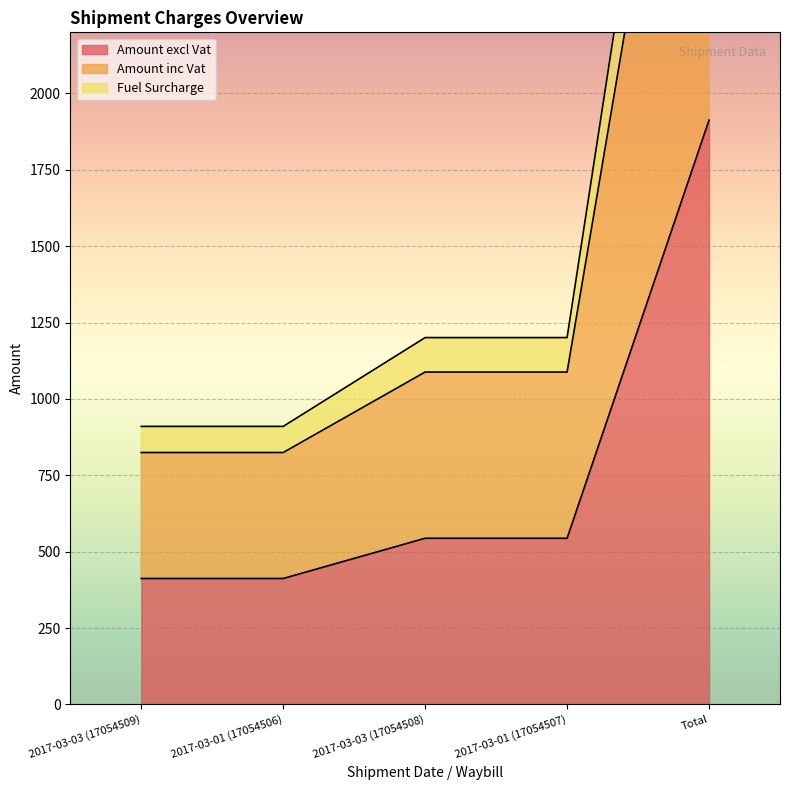

Between 2017-03-03 (17054509) and 2017-03-01 (17054507), which series saw the biggest shift?

Fuel Surcharge